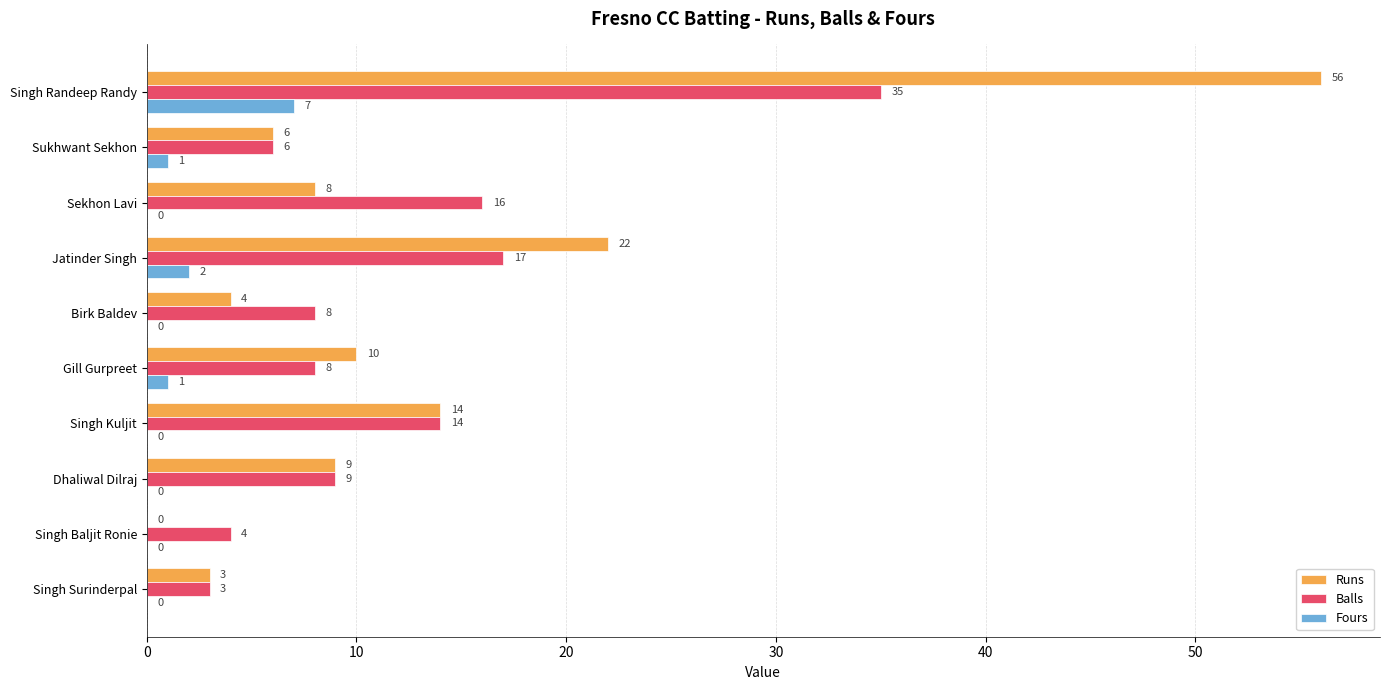

Is it true that Balls equals 16 at Sekhon Lavi?

True